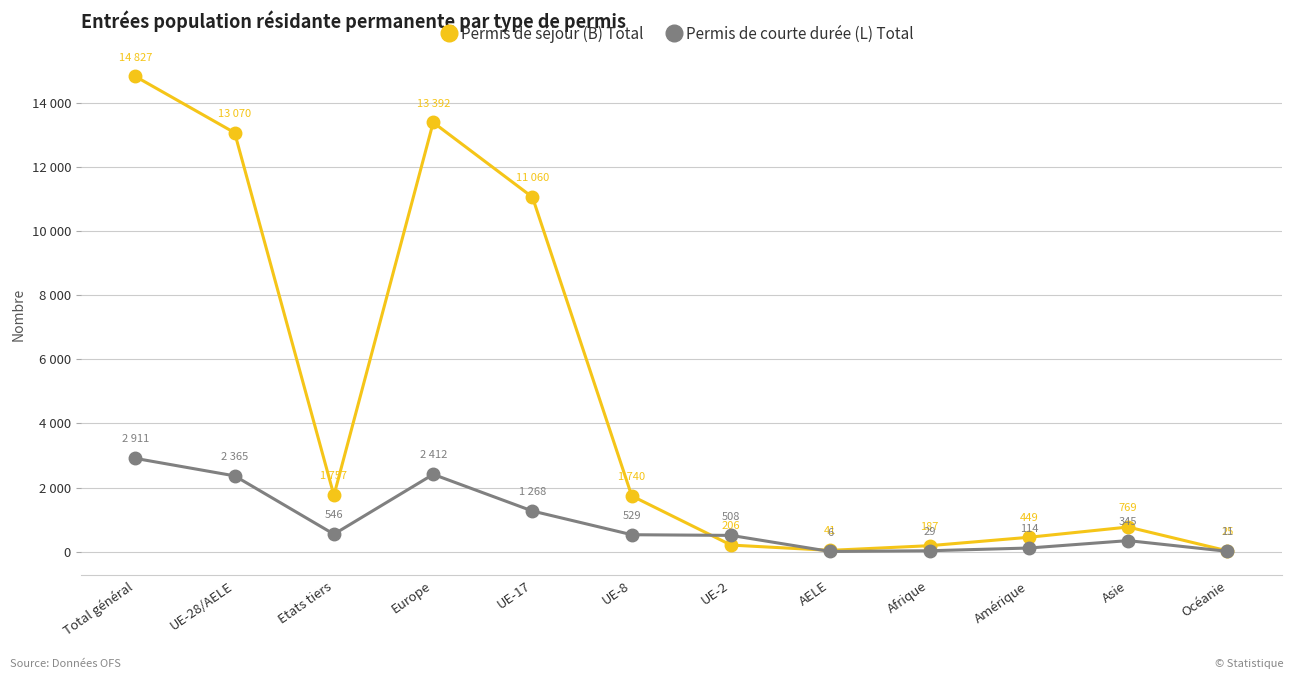

Between UE-8 and Océanie, which is larger?

UE-8